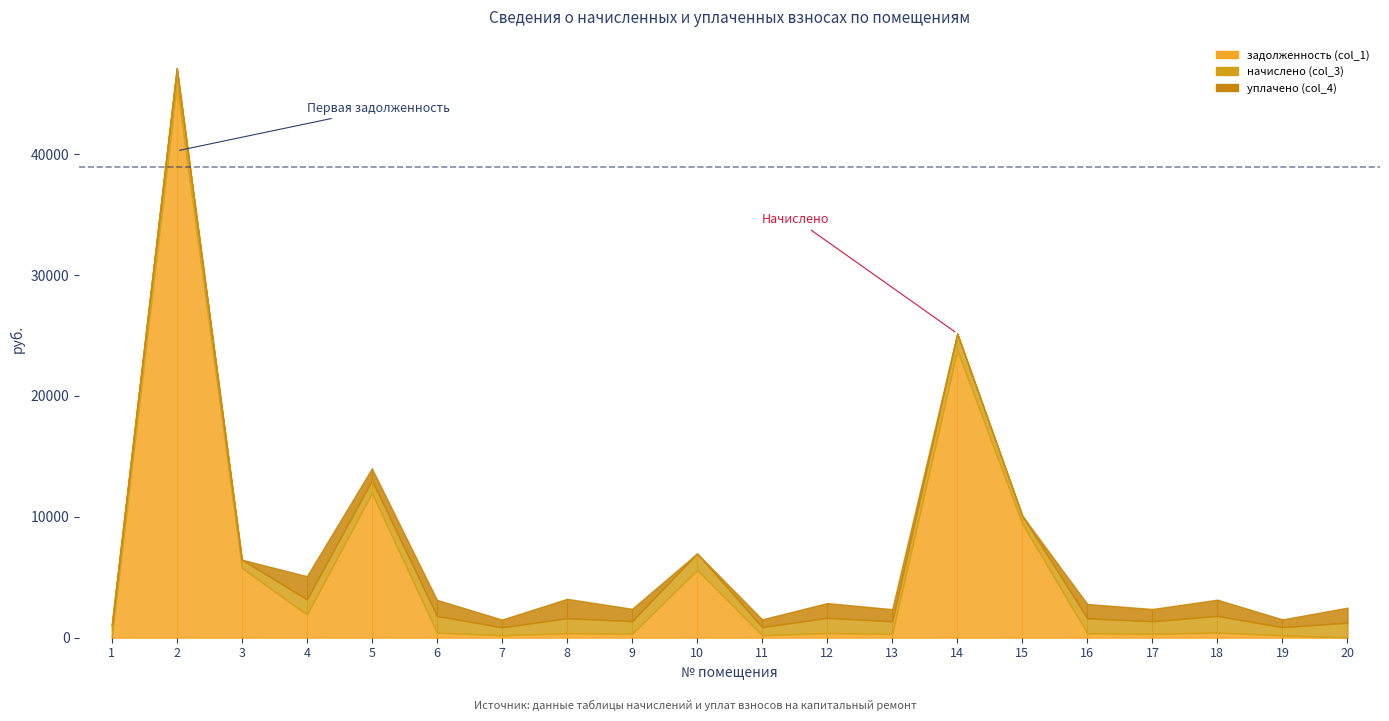

Which has a higher value, 17 or 18?

18